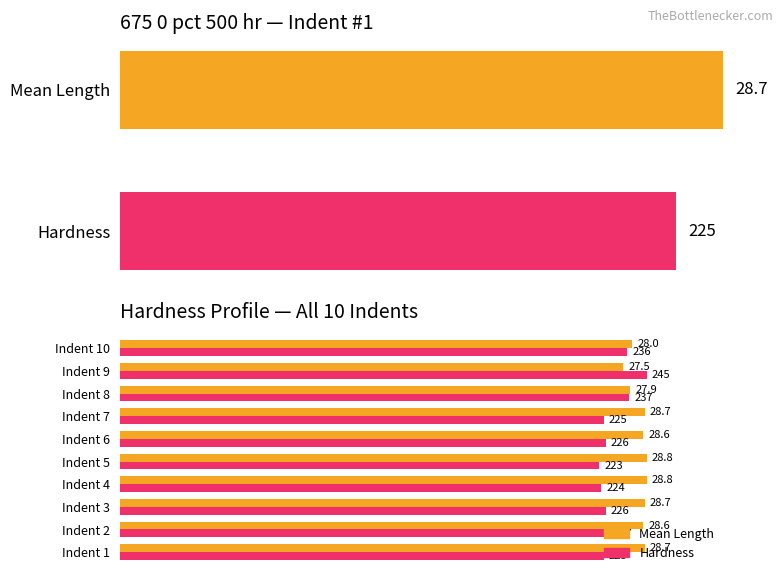

The Hardness series shows 65.0 at Indent 10. True or false?

False